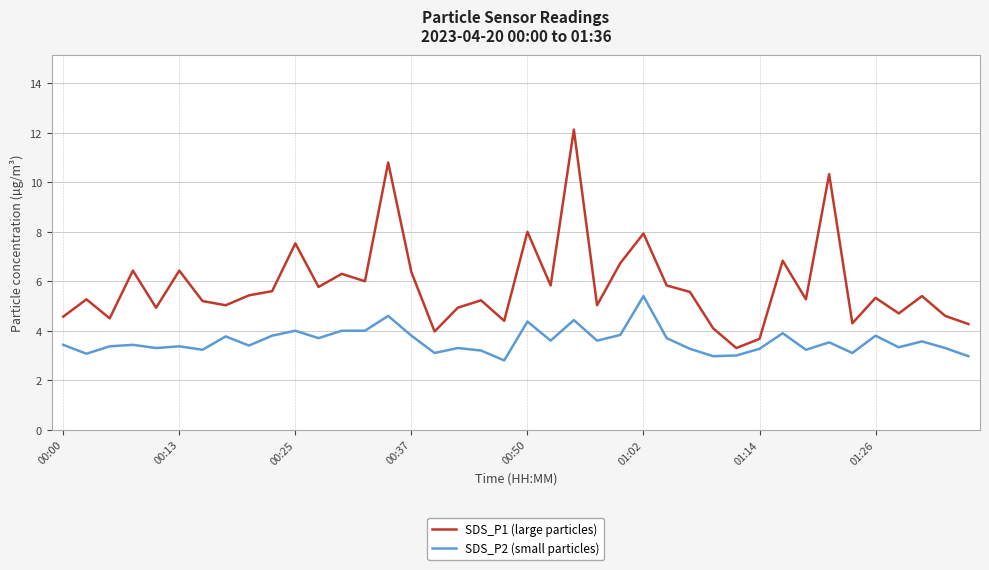

List the series in order of their peak value, highest first.

SDS_P1 (large particles), SDS_P2 (small particles)